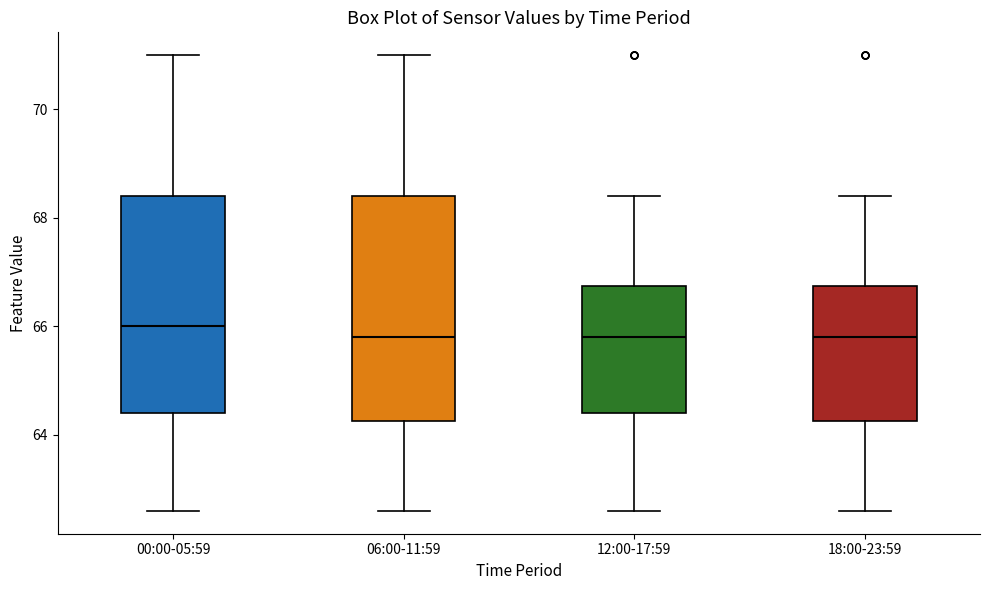

Reading left to right, transcribe this box plot: for each box, give where its median line is, the range the box spans, and where its two whiskers end, as read against the y-axis. The values are not printed on the chart, so give them approximately, as read against the axis.

00:00-05:59: median 66.0, box 64.4 to 68.4, whiskers 62.6 to 71.0
06:00-11:59: median 65.8, box 64.2 to 68.4, whiskers 62.6 to 71.0
12:00-17:59: median 65.8, box 64.4 to 66.8, whiskers 62.6 to 68.4
18:00-23:59: median 65.8, box 64.2 to 66.8, whiskers 62.6 to 68.4